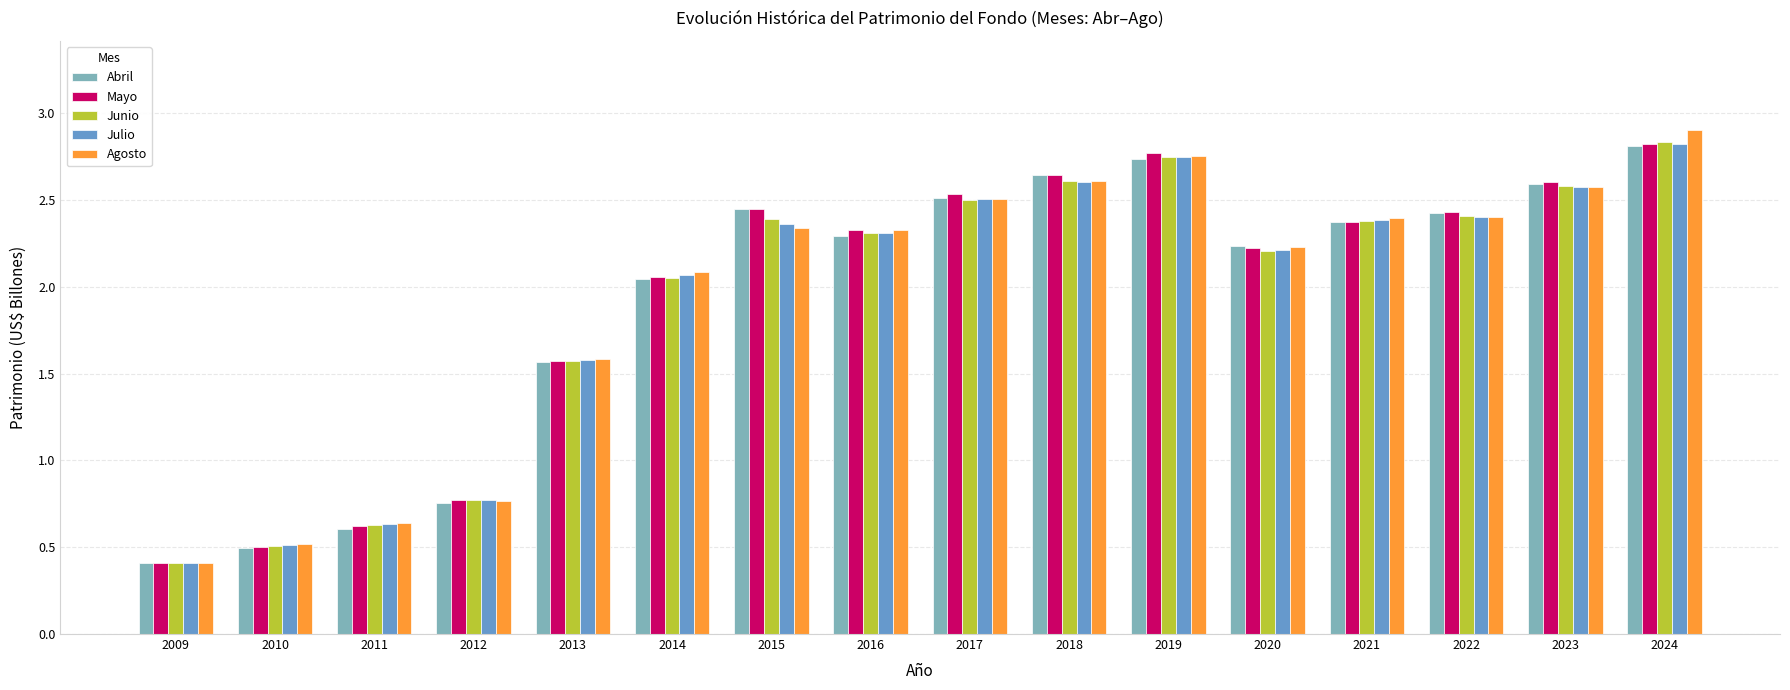

The value of Julio at 2018 is 1.2. True or false?

False